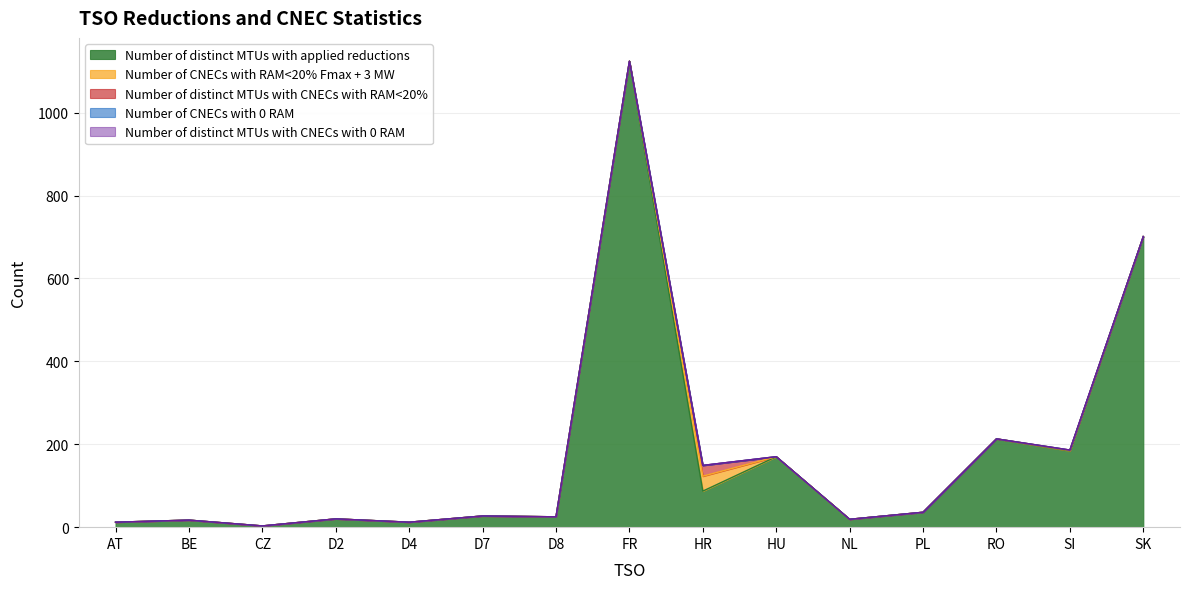

What is the label of the 6th point from the left?

D7